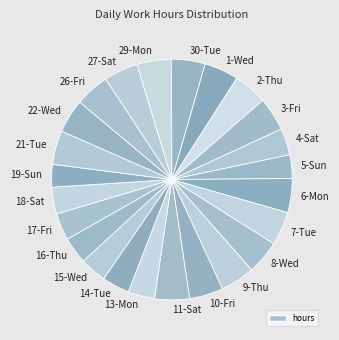

Does 13-Mon account for over 50% of the chart?

No